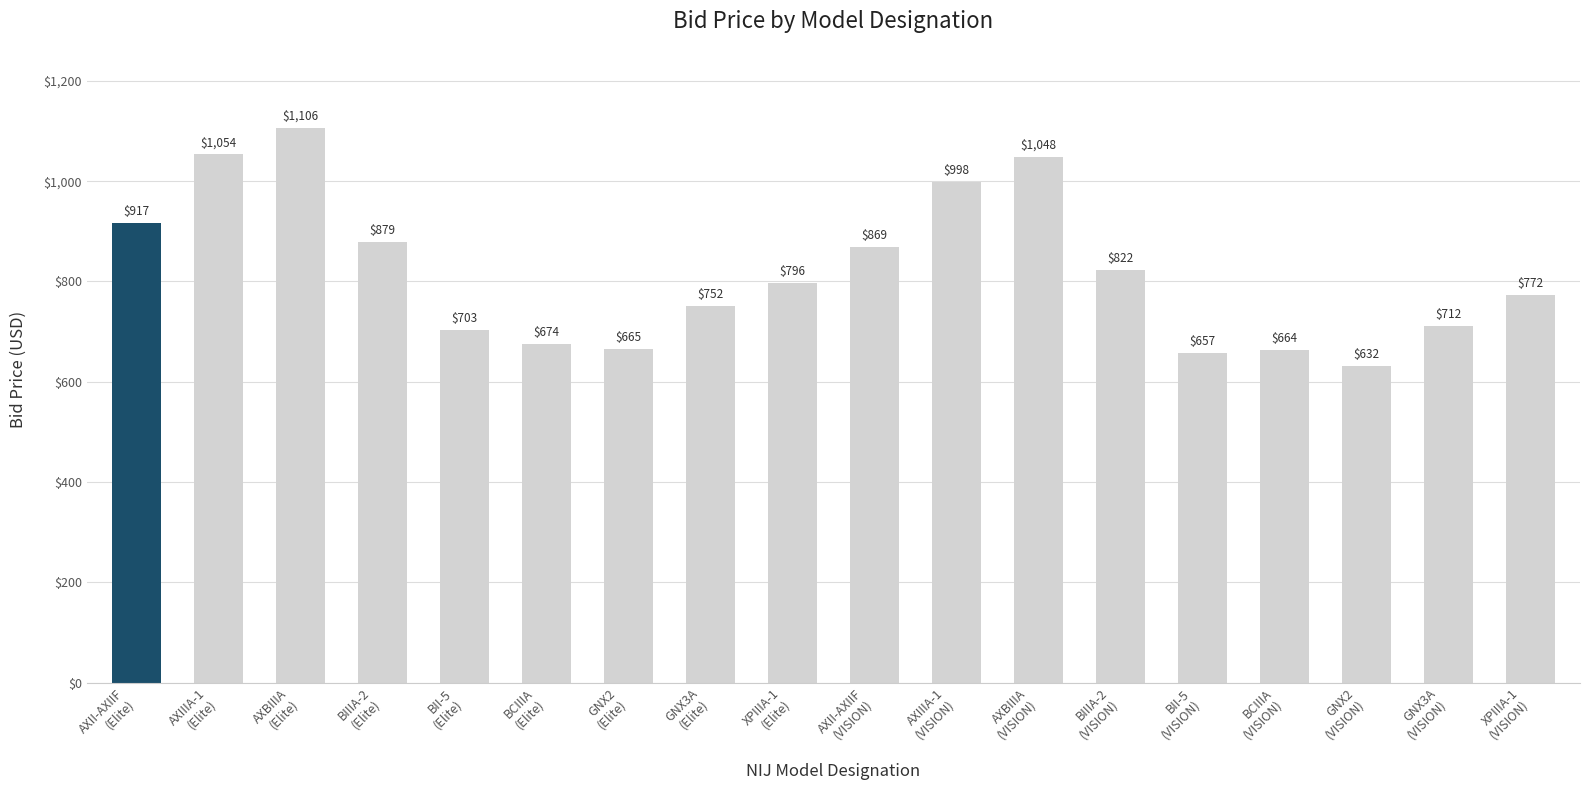

Read the value at GNX2
(Elite).

665.3